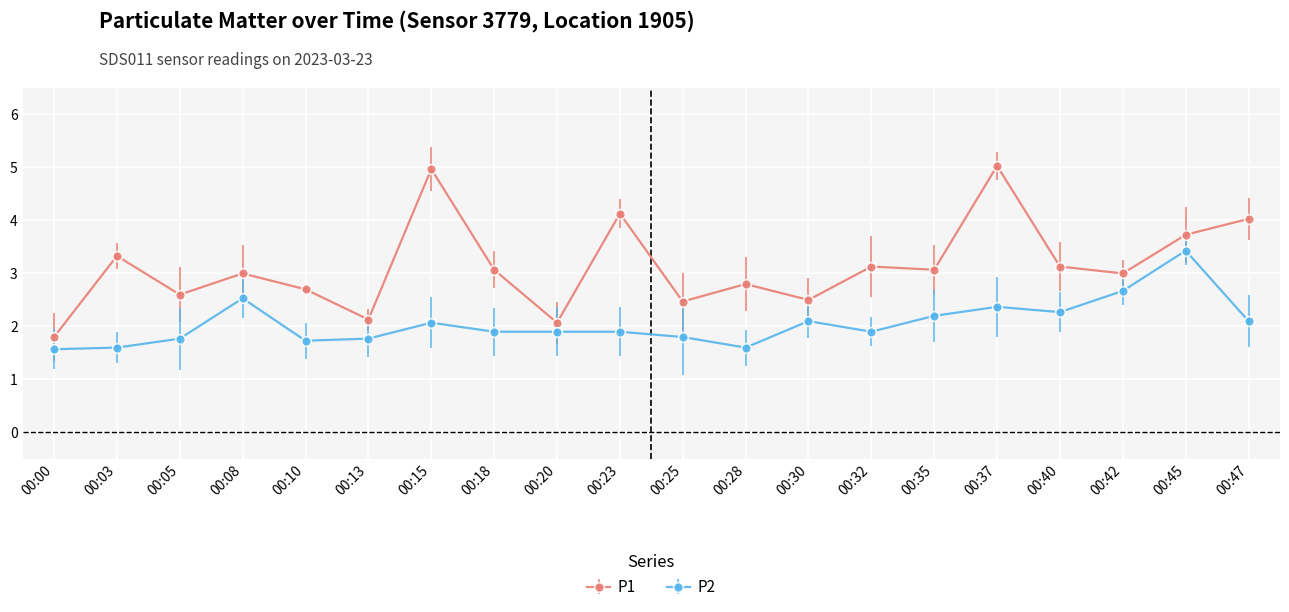

At which category does P1 reach its first local peak?

00:03